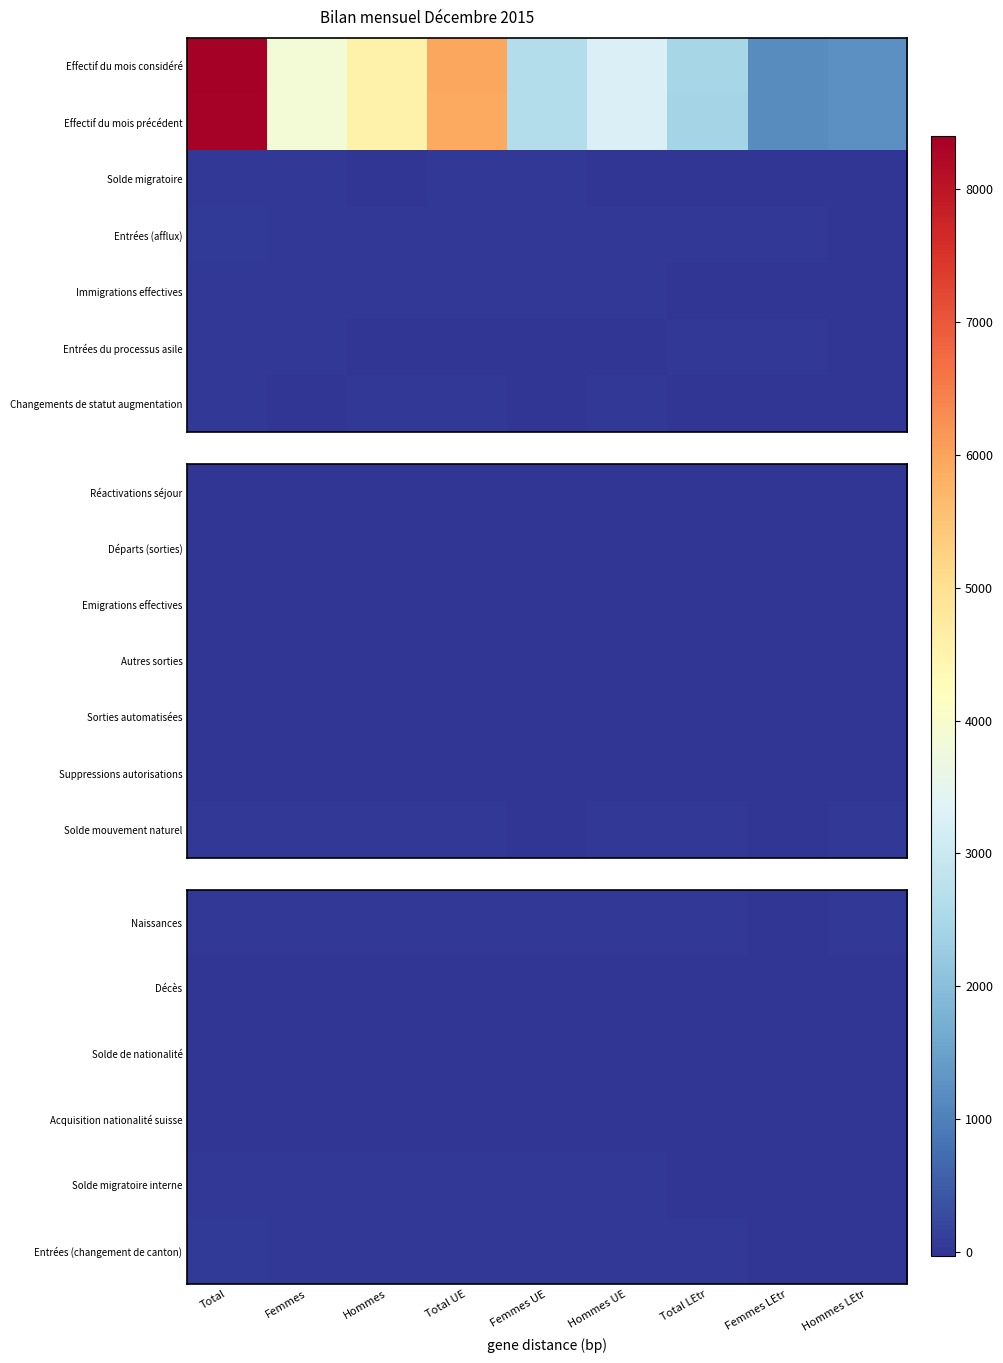

Is it true that Décès equals -1 at Femmes UE?

False